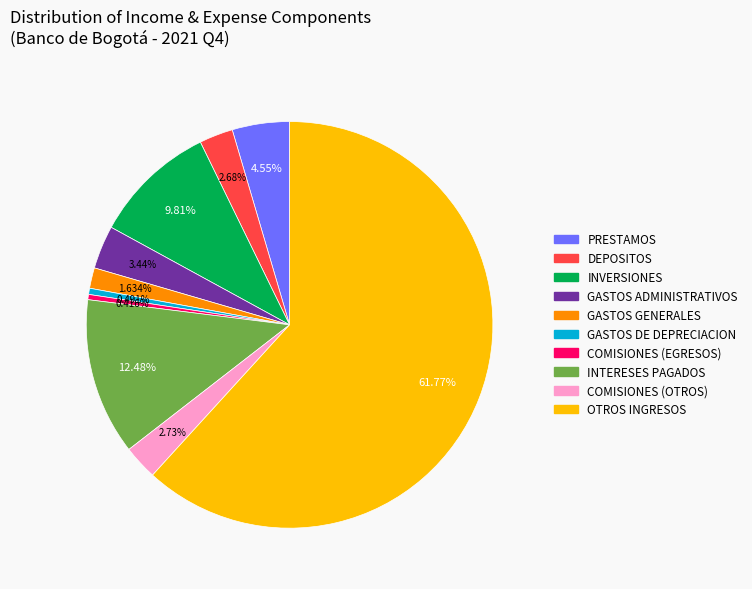

Which slice is the largest?

OTROS INGRESOS